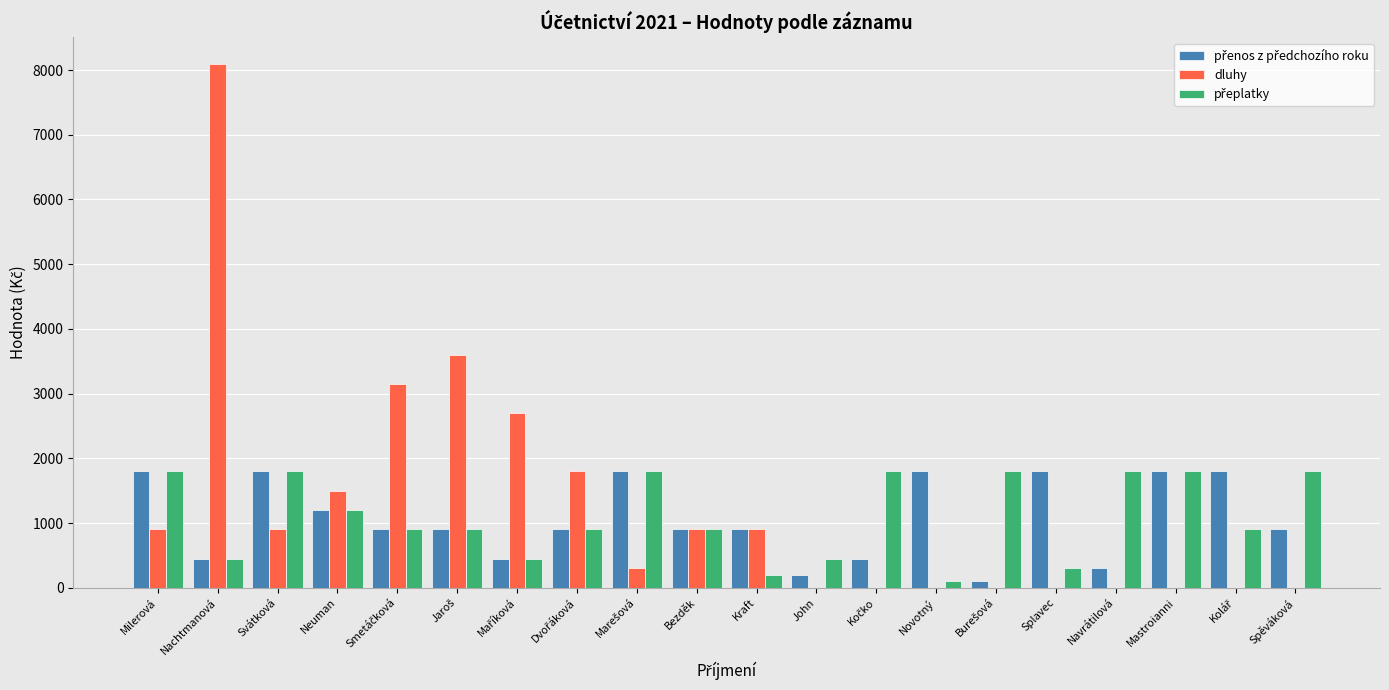

Which label corresponds to the largest value in the chart?

Nachtmanová